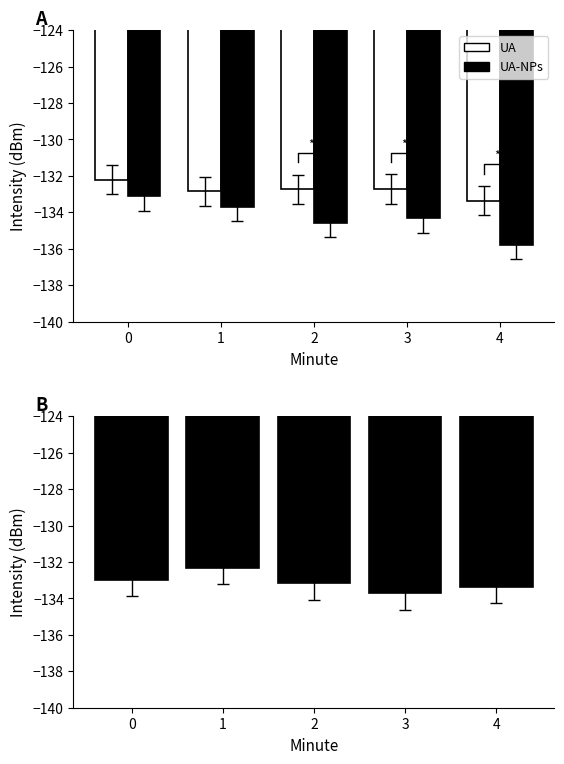

What is the difference between the maximum and minimum values in the UA-NPs series?

1.4